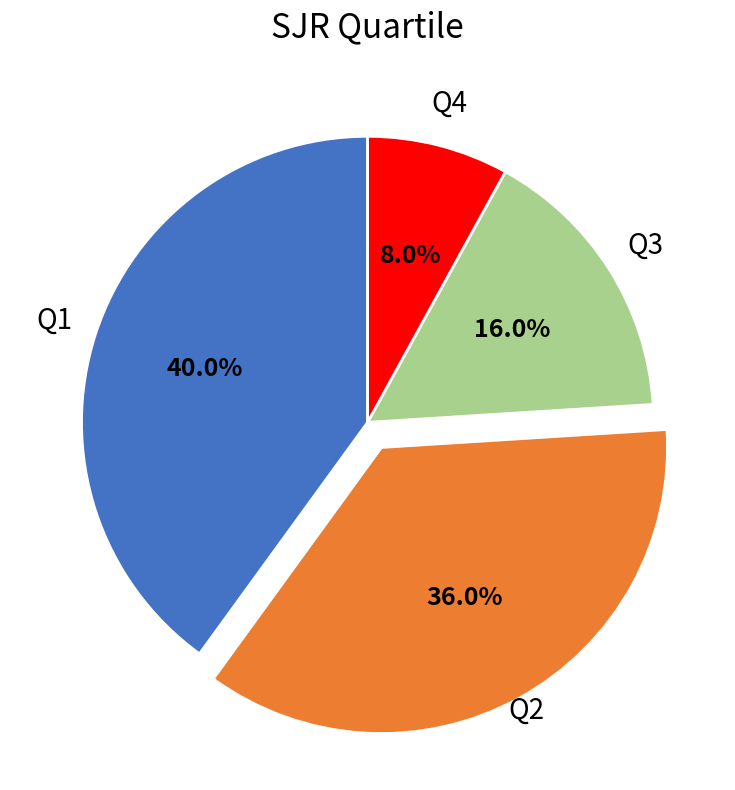

Is the sum of Q1 and Q4 greater than half?

No